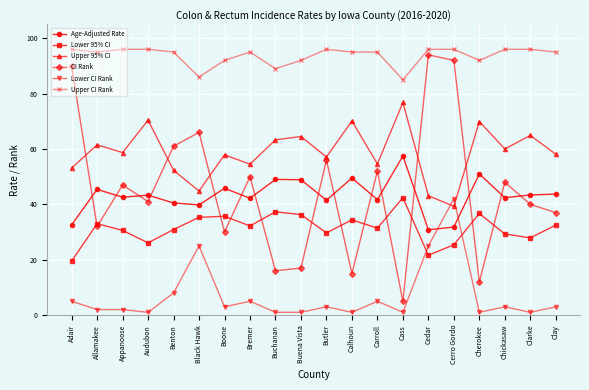

True or false: CI Rank has more than 0 interior local peaks.

True